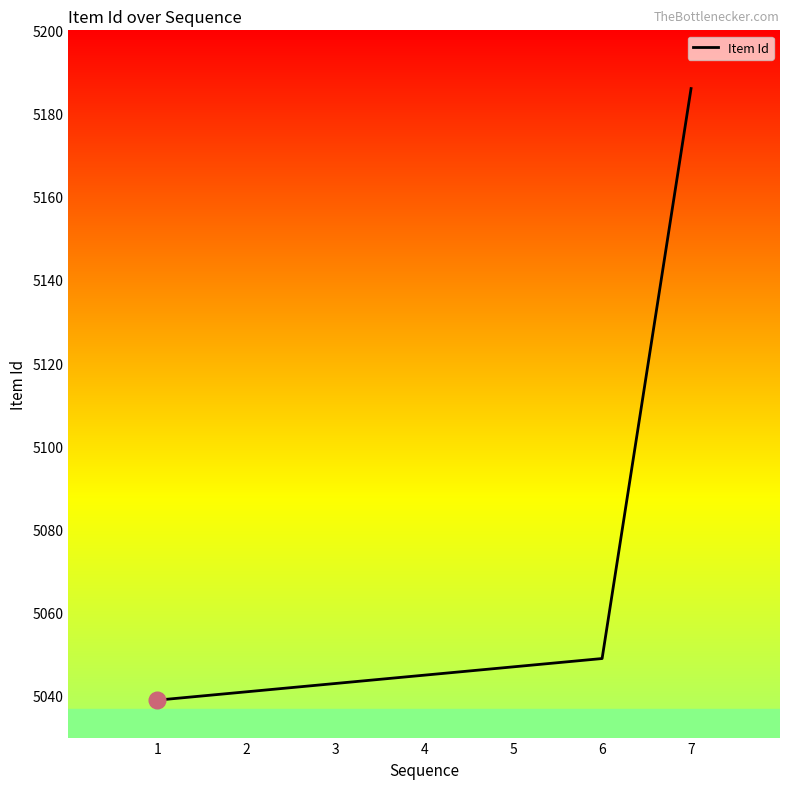

Reading right to left, transcribe all the data shown in this chart.

7=5186	6=5049	5=5047	4=5045	3=5043	2=5041	1=5039